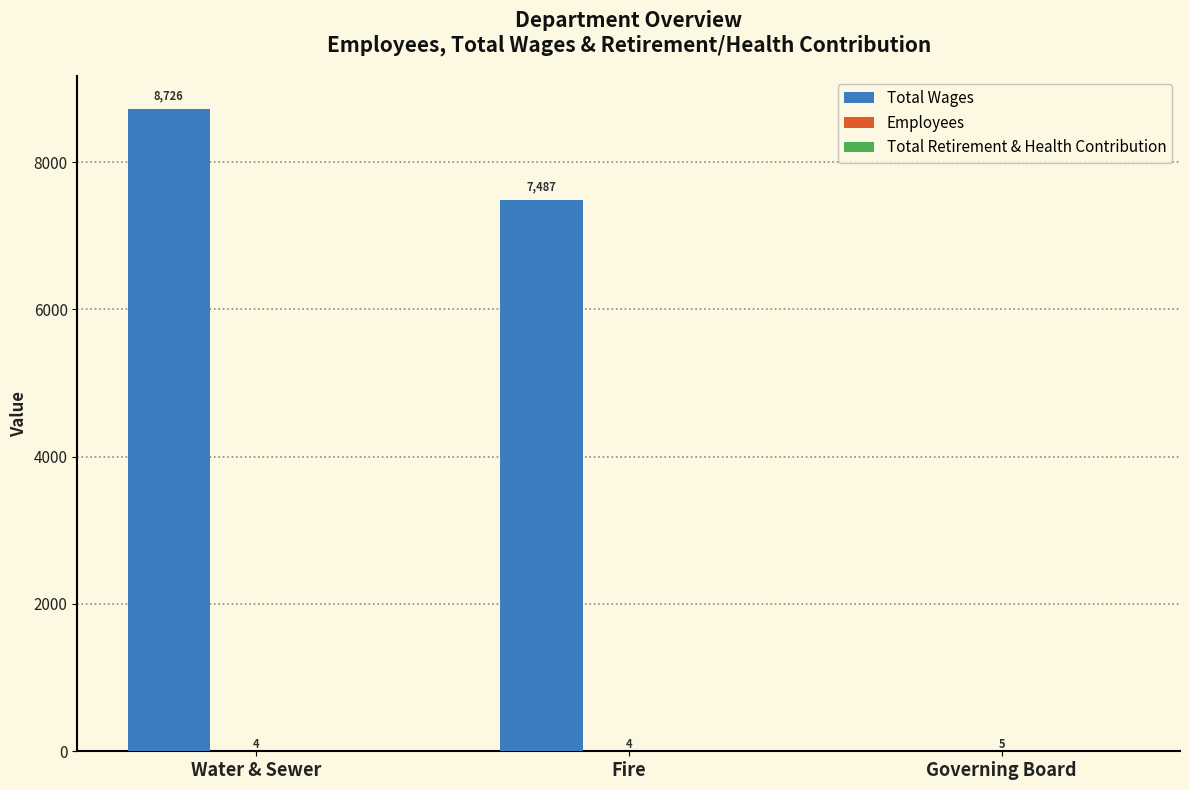

The value of Total Wages at Governing Board is -3352. True or false?

False